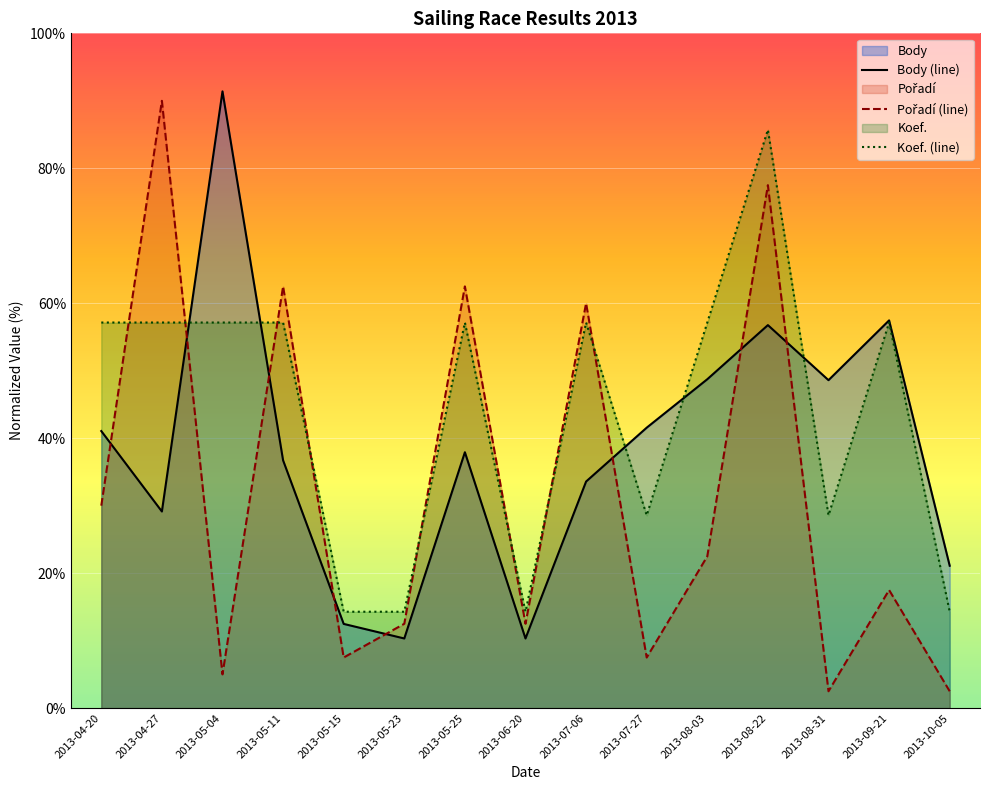

Reading right to left, what are all the values shown in this chart?

Body: 21.1	57.5	48.6	56.8	48.7	41.6	33.6	10.3	37.9	10.3	12.5	36.7	91.4	29.1	41.1
Pořadí: 2.5	17.5	2.5	77.5	22.5	7.5	60.0	12.5	62.5	12.5	7.5	62.5	5.0	90.0	30.0
Koef.: 14.3	57.1	28.6	85.7	57.1	28.6	57.1	14.3	57.1	14.3	14.3	57.1	57.1	57.1	57.1